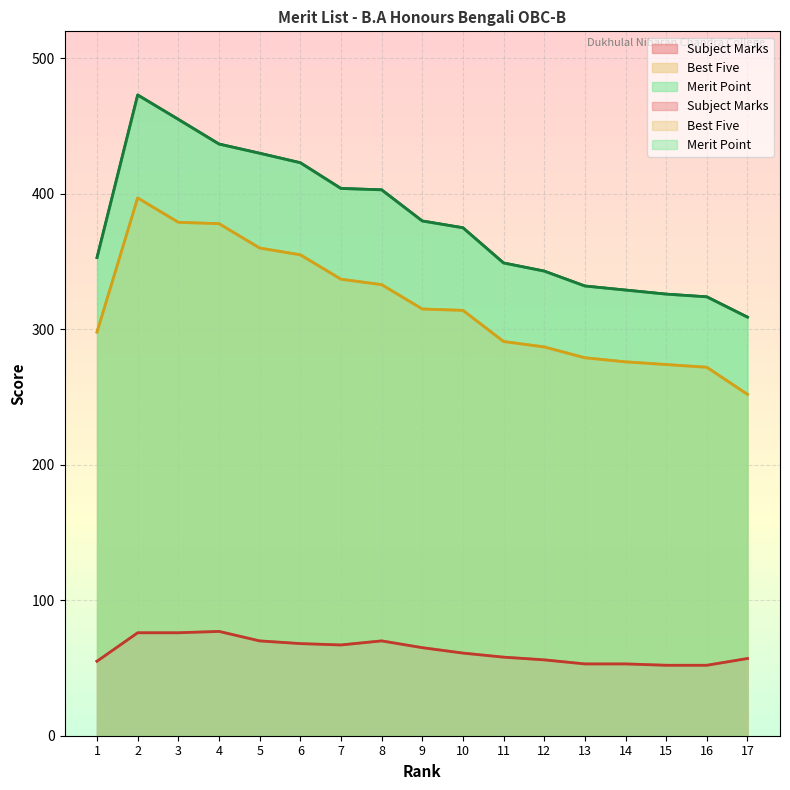

In Best Five, how many points are higher than both neighbors (excluding endpoints)?

1